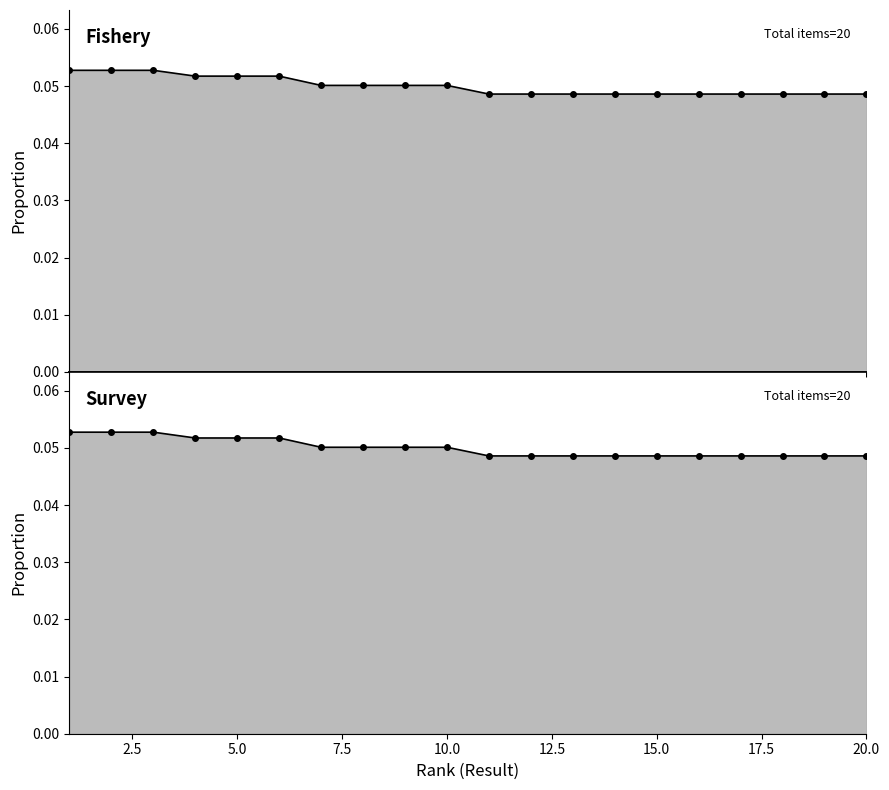

What is the sum of the Survey values at 5 and 8?

0.1